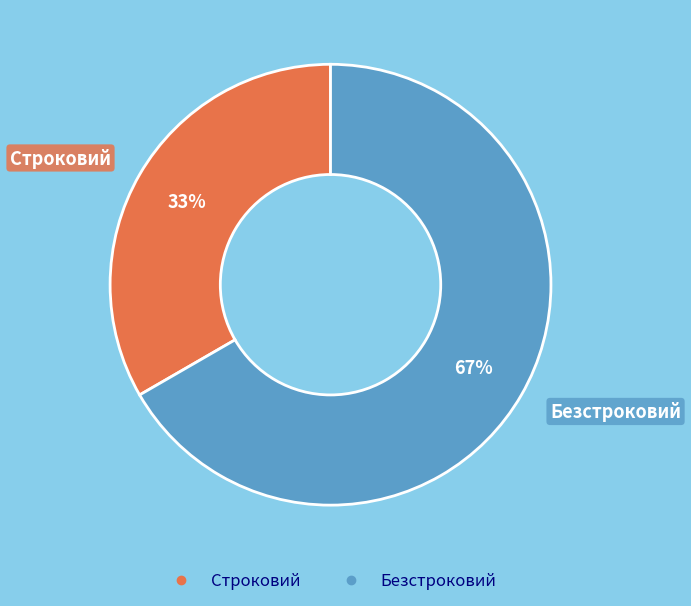

True or false: Безстроковий accounts for 74% of the total.

False